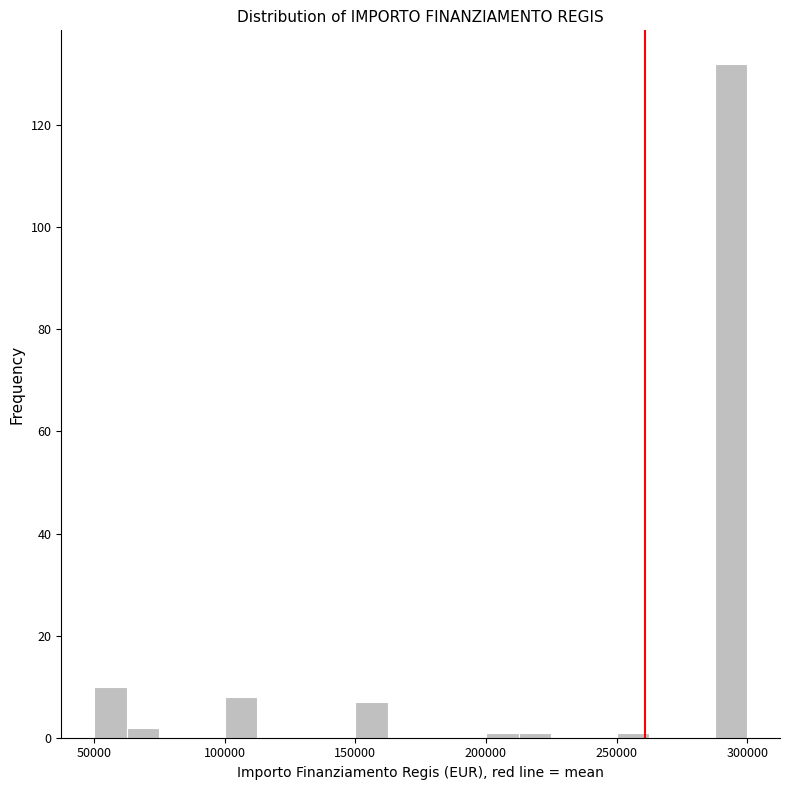

Read against the x-axis, roughly where is the centre of the tallest bar?

295000